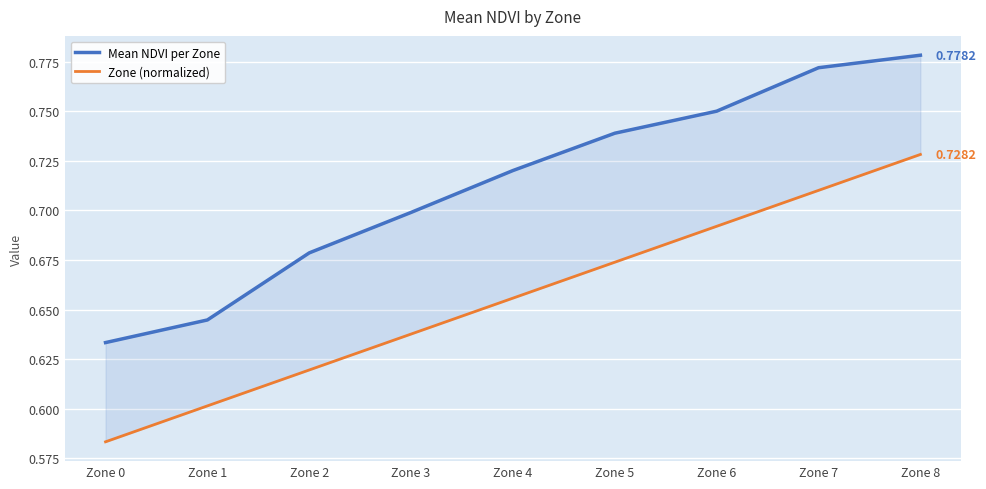

True or false: Zone (normalized) and Mean NDVI per Zone cross at least once.

False